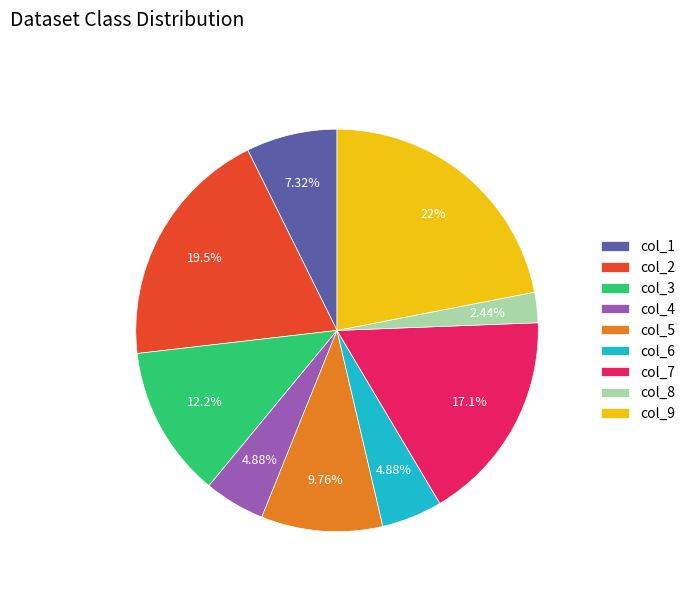

Does col_9 account for over 50% of the chart?

No